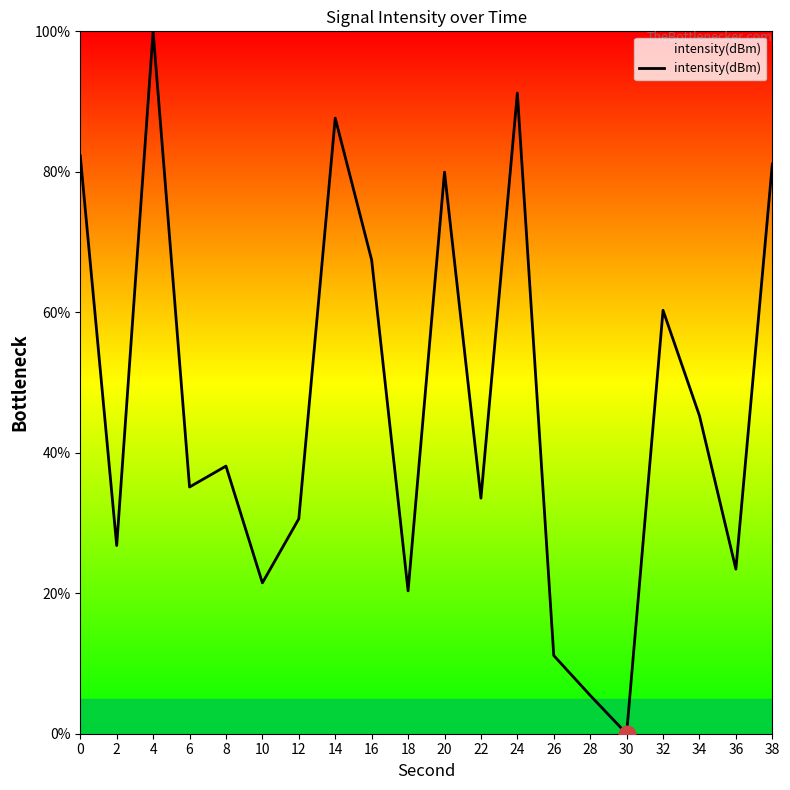

Reading left to right, transcribe all the data shown in this chart.

0=82.3	2=26.8	4=100.0	6=35.1	8=38.1	10=21.5	12=30.6	14=87.6	16=67.4	18=20.3	20=80.0	22=33.5	24=91.2	26=11.1	28=5.5	30=0.0	32=60.3	34=45.3	36=23.4	38=81.1